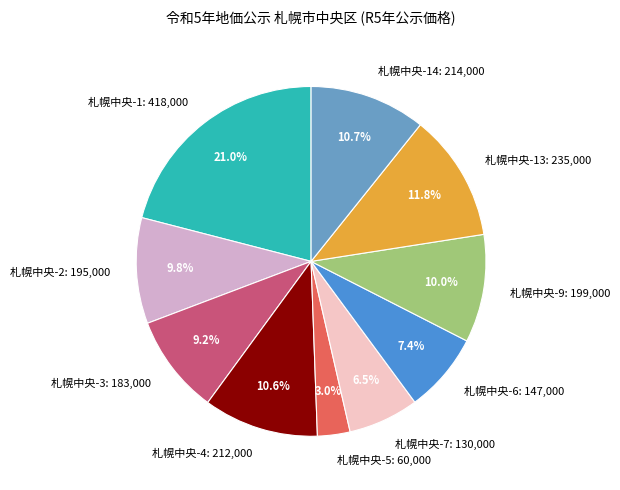

To the nearest percent, what is the difference between the largest and smallest slice percentages?

18%